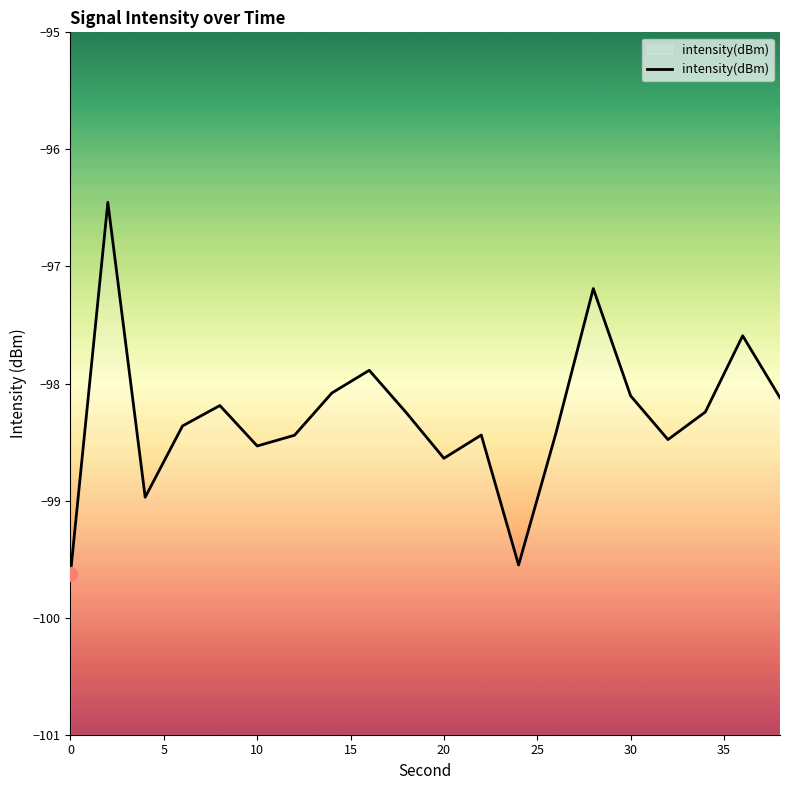

True or false: the data has more than 0 interior local peaks.

True